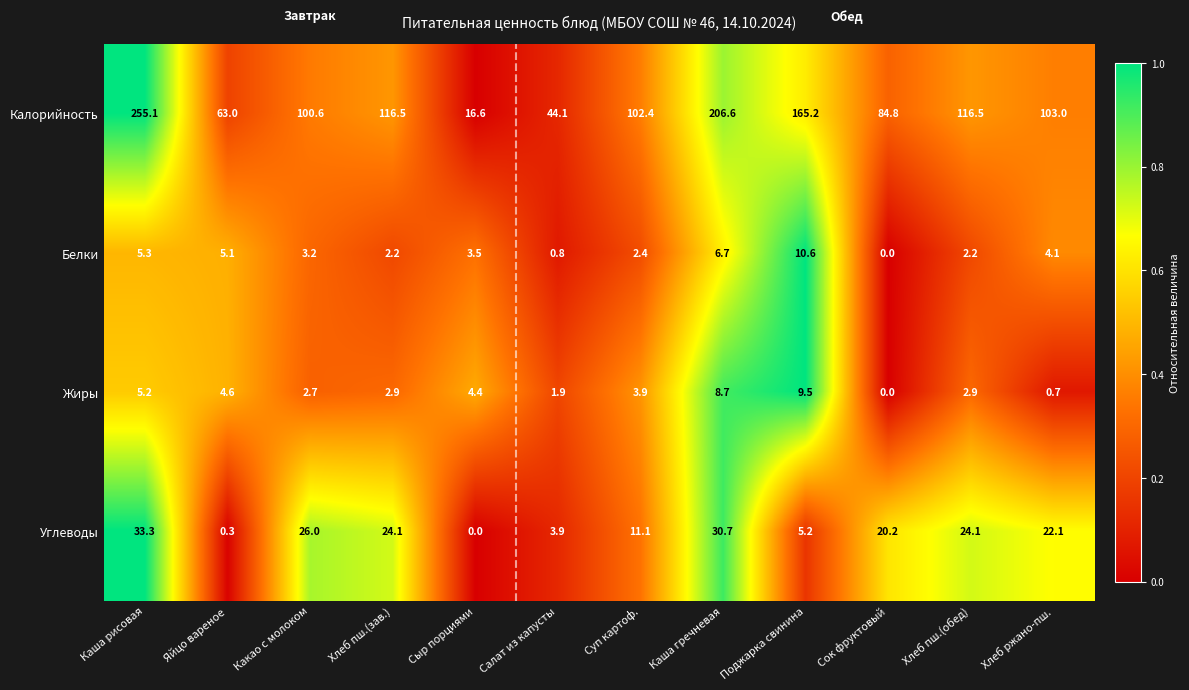

Which category has the highest value in the Жиры series?

Поджарка свинина